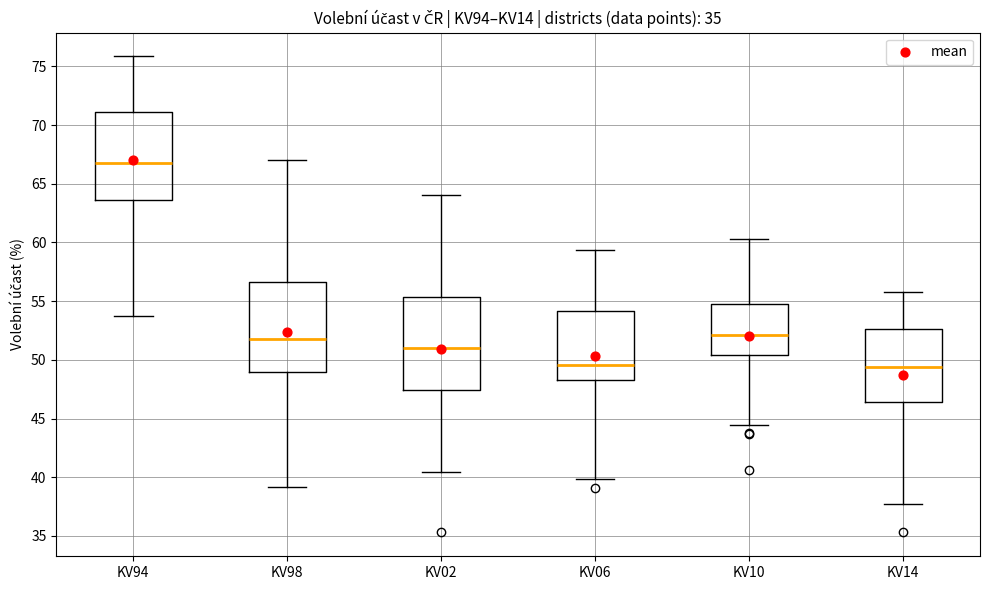

Where is the upper edge of the box for KV14 on the y-axis? The values are not printed on the chart, so give them approximately, as read against the axis.

52.5